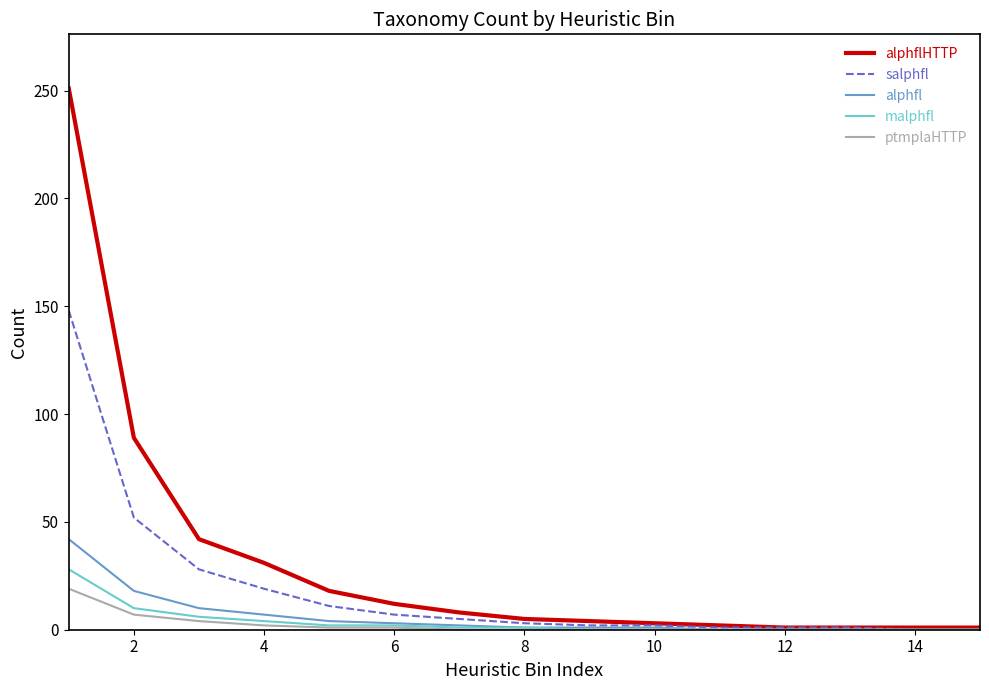

Which series has the widest spread of values?

alphflHTTP